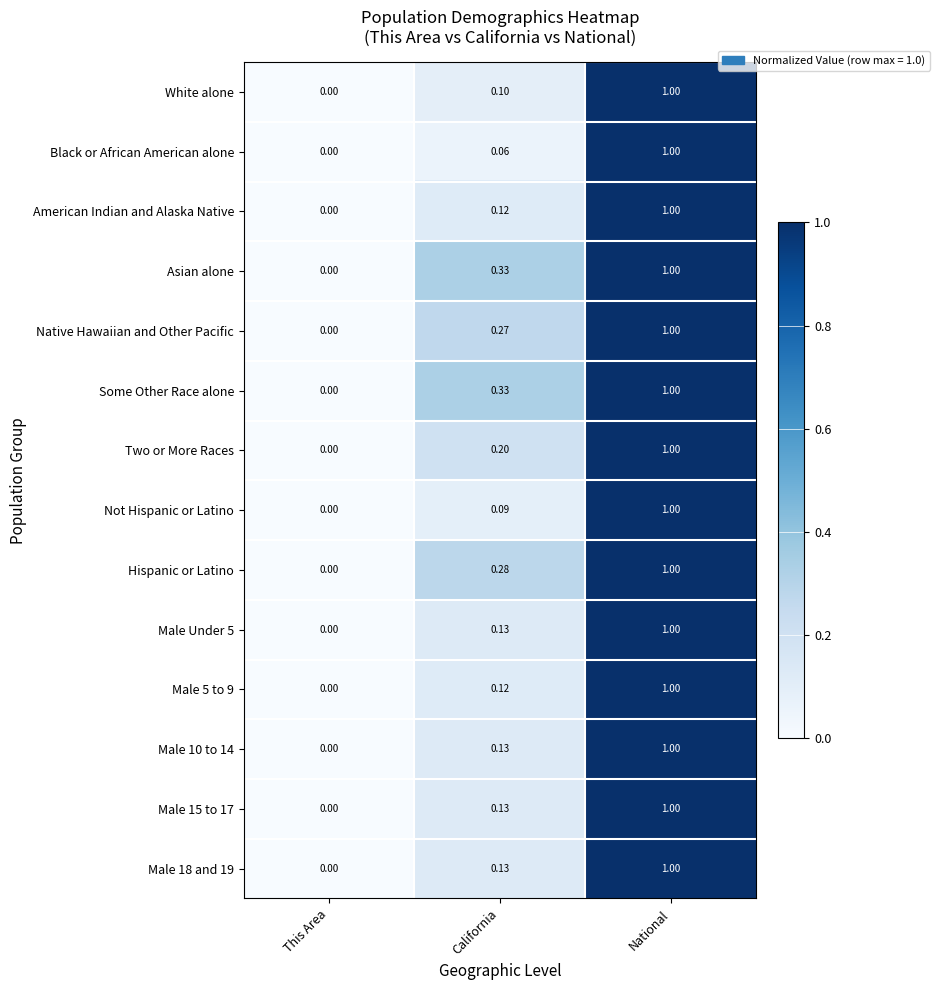

List the labels in order of Asian alone value, largest first.

National, California, This Area